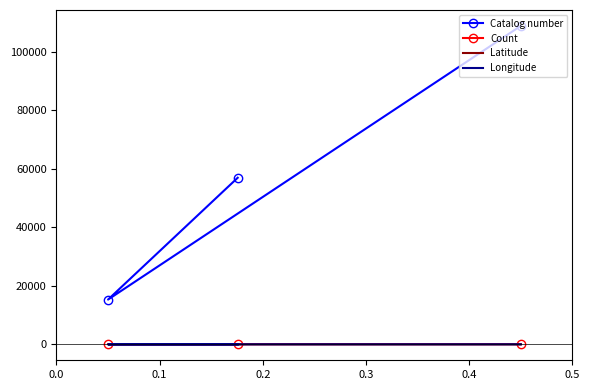

What is the difference between the maximum and minimum values in the Count series?

5.0